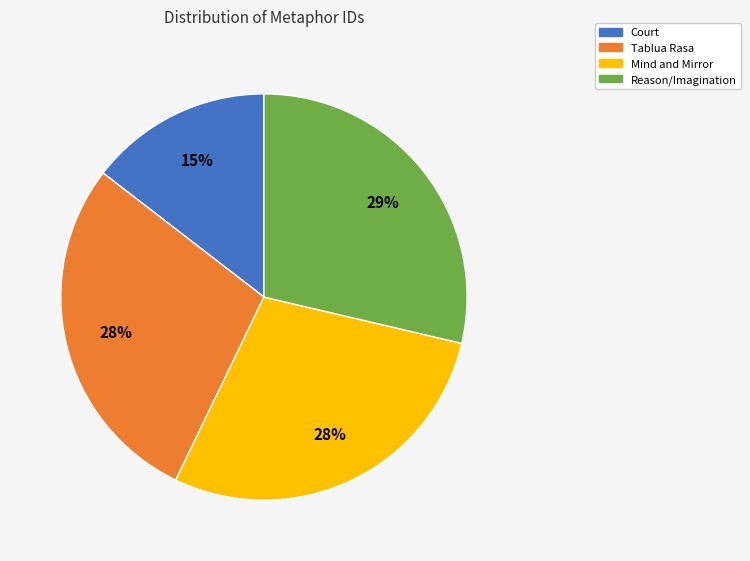

Is there any slice that represents more than half of the pie?

No